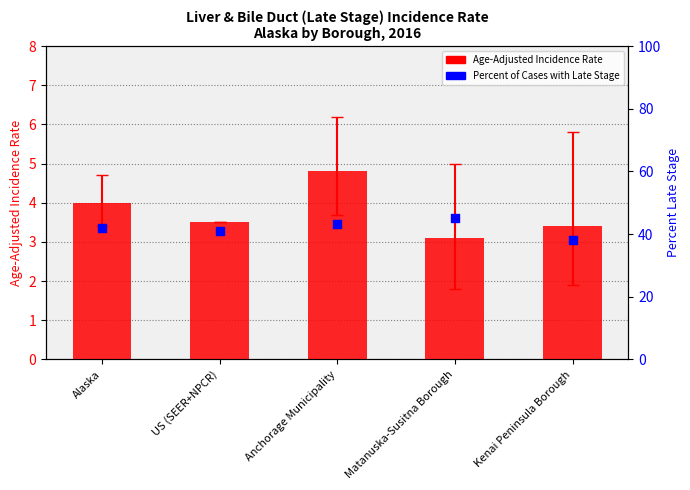

Which series reaches the minimum Y coordinate?

Age-Adjusted Incidence Rate